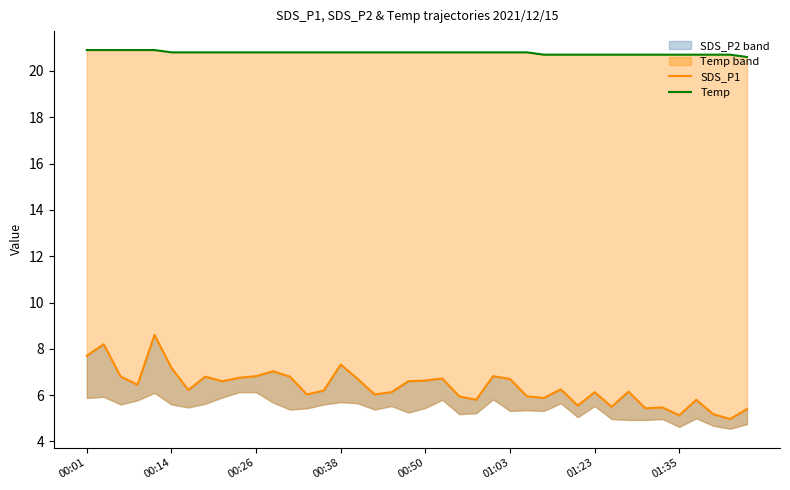

How many categories are shown in the chart?

40